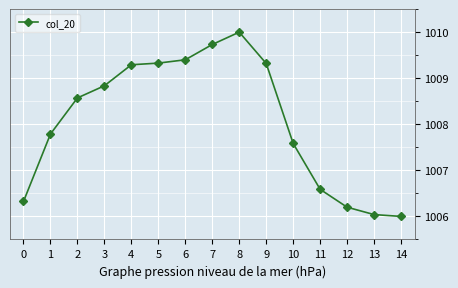

How many lines are shown in the chart?

1